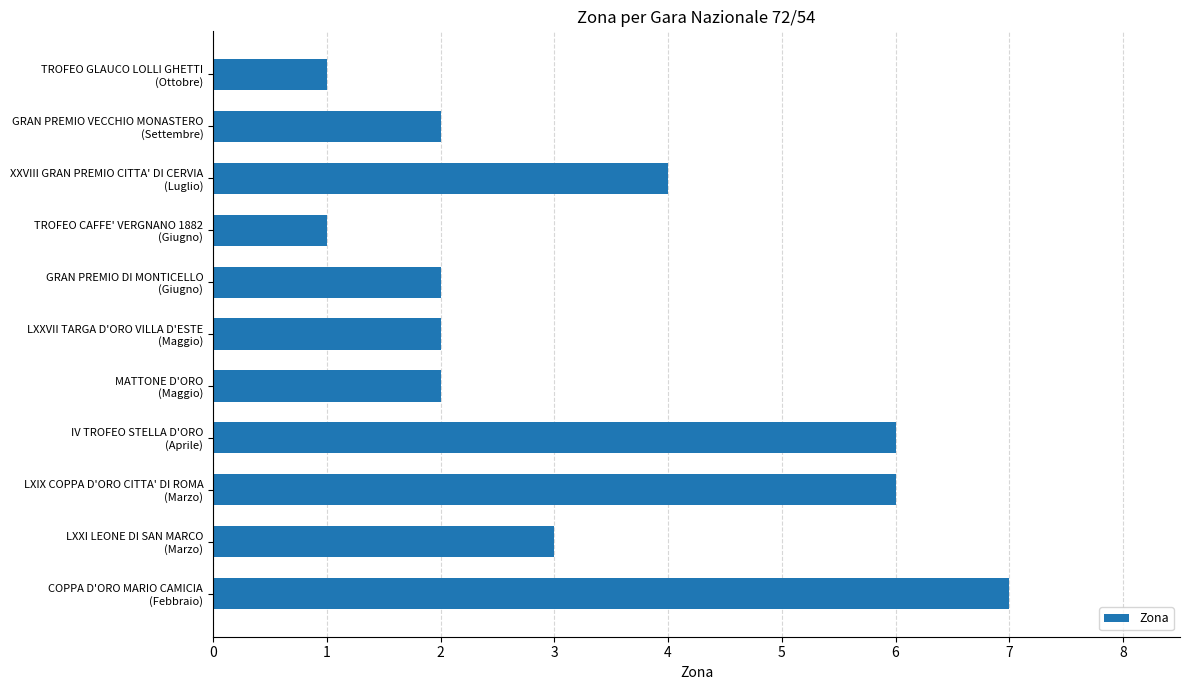

Are the bars horizontal?

Yes